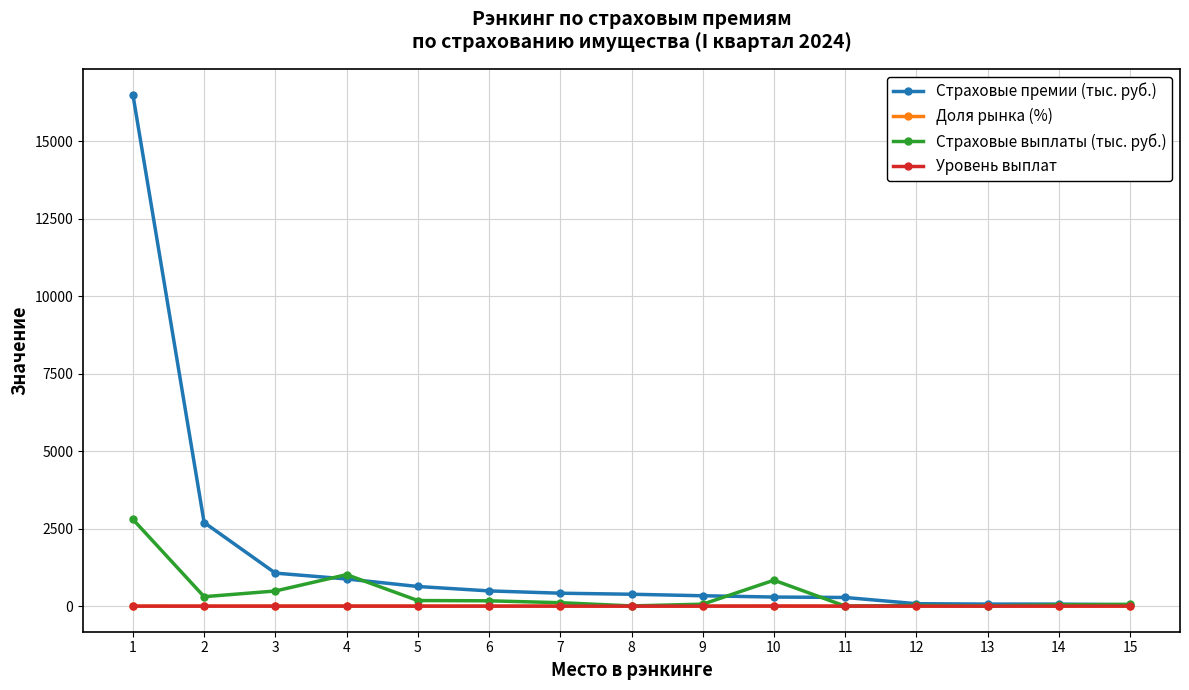

At which label is Страховые выплаты (тыс. руб.) closest to 1400?

4